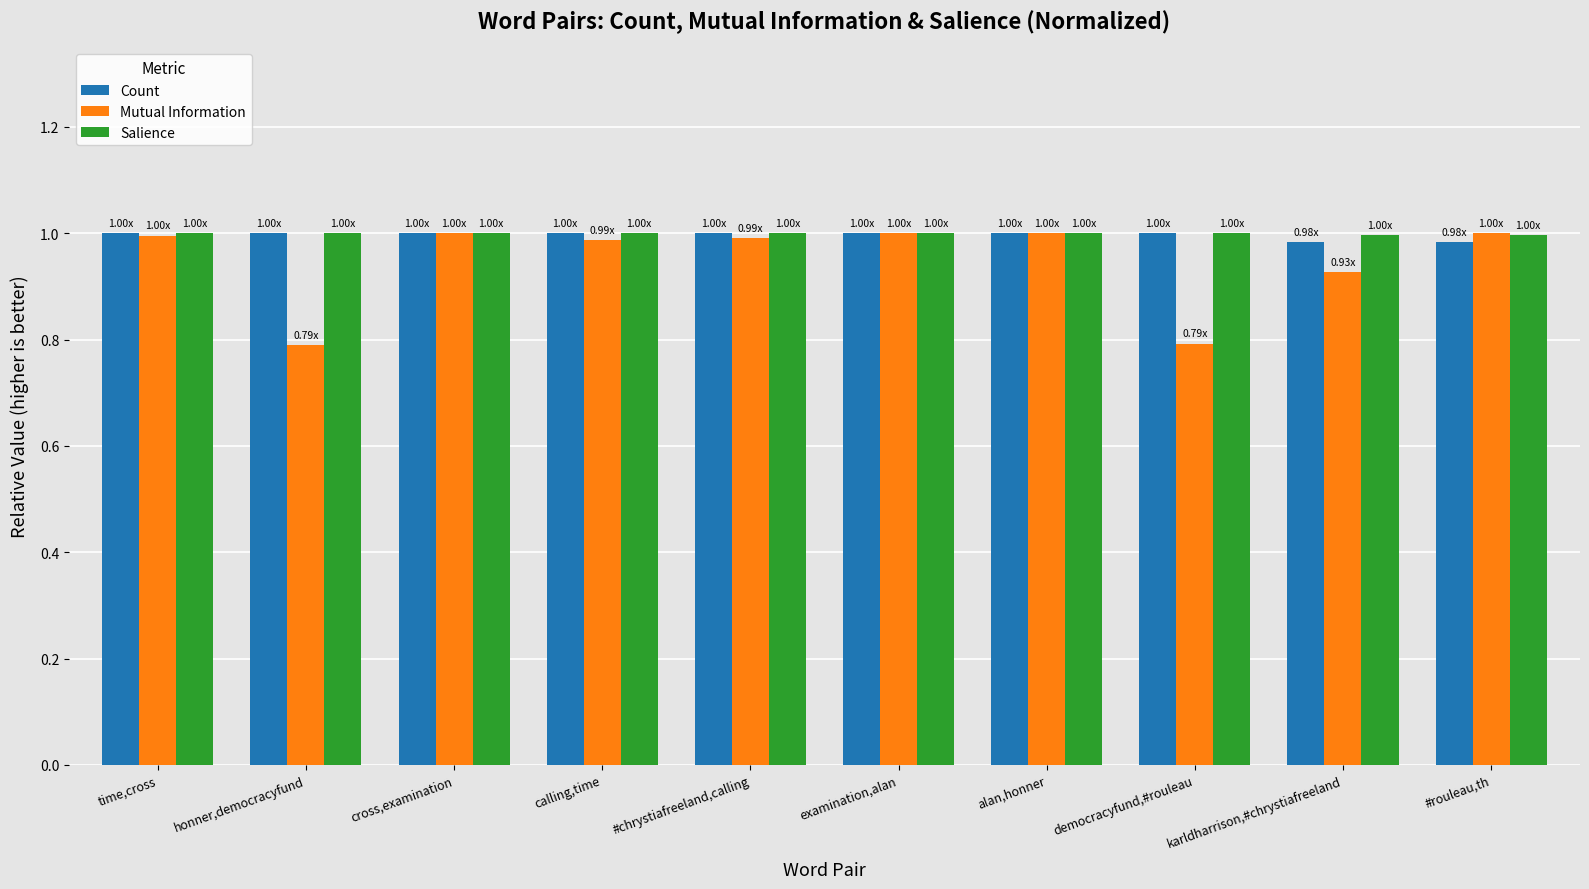

What is the label of the 5th bar from the right?

examination,alan